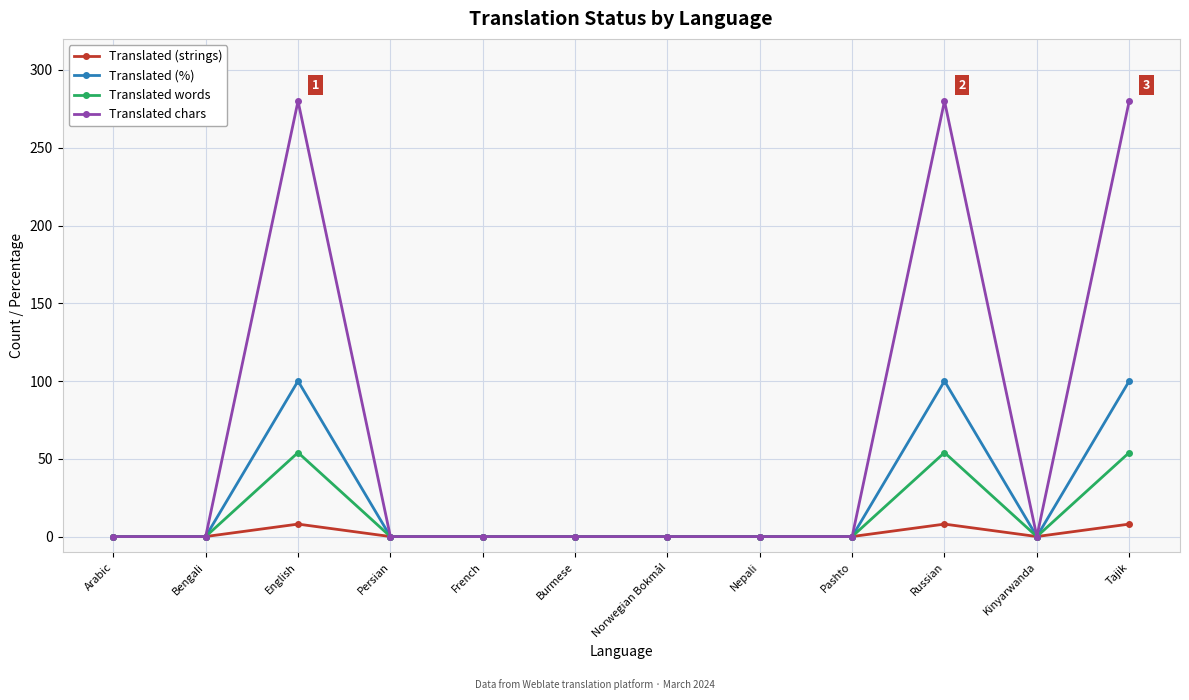

How many categories are shown in the chart?

12